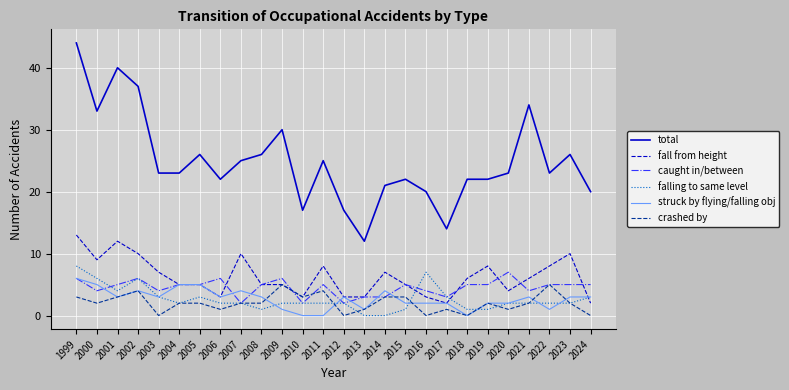

Is it true that struck by flying/falling obj equals 0 at 2018?

True